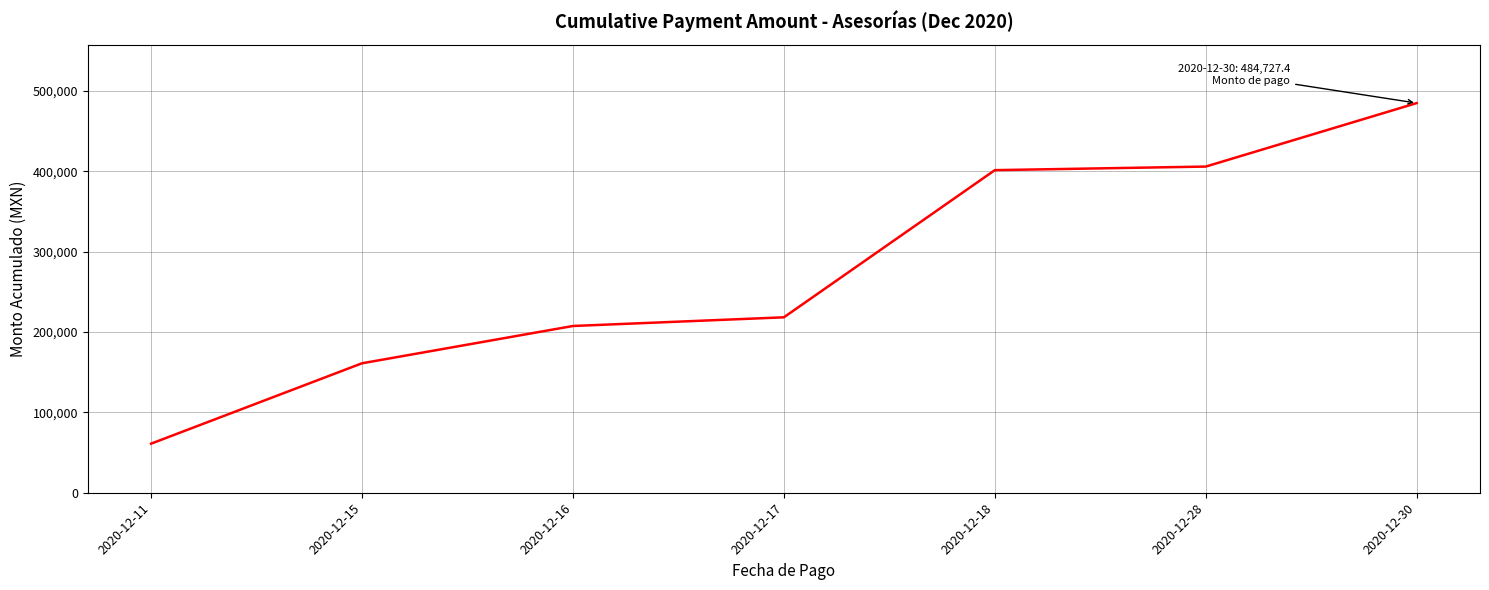

Reading left to right, extract all data points from this chart.

61039.7	161039.7	207439.7	218239.7	401295.9	405751.9	484727.4